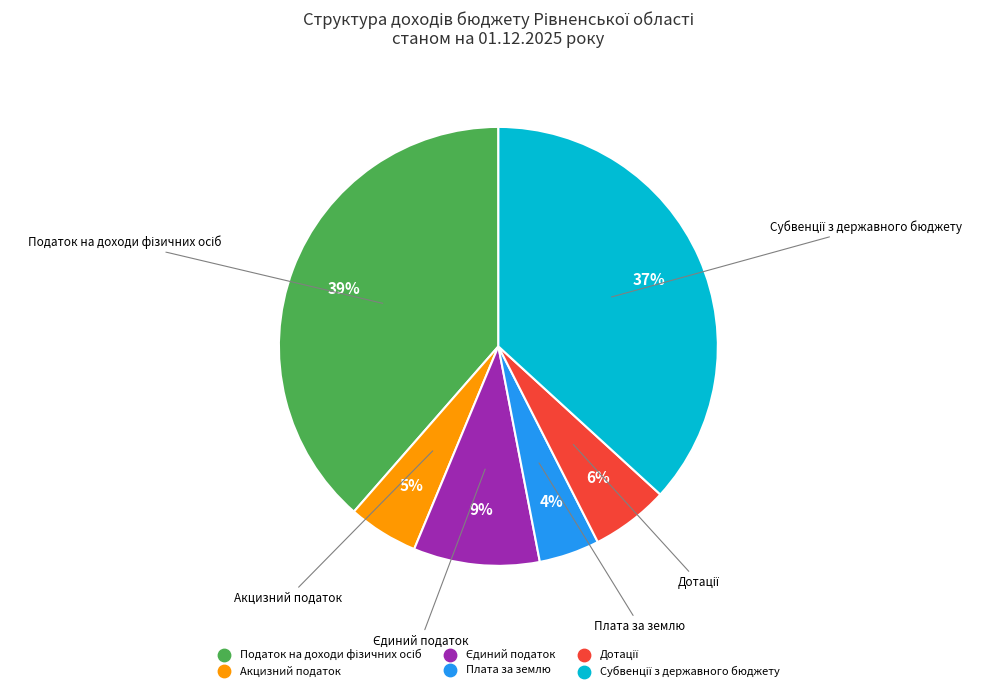

What percentage is the Акцизний податок slice, to the nearest percent?

5%